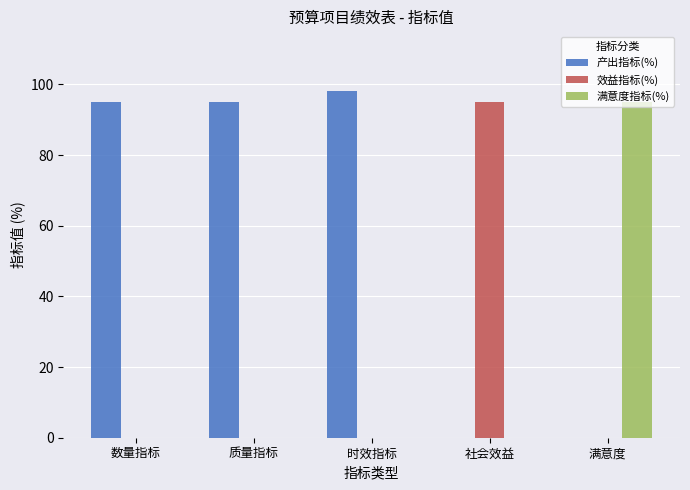

Is it true that 满意度指标(%) equals 0 at 质量指标?

True